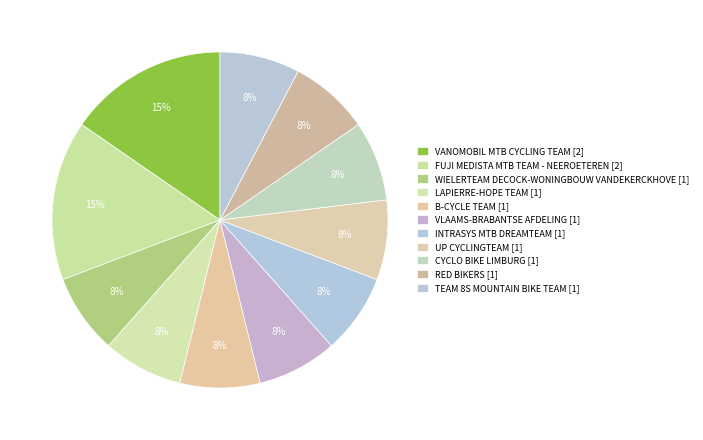

Approximately how many times larger is the value at LAPIERRE-HOPE TEAM compared to FUJI MEDISTA MTB TEAM - NEEROETEREN?

0.5